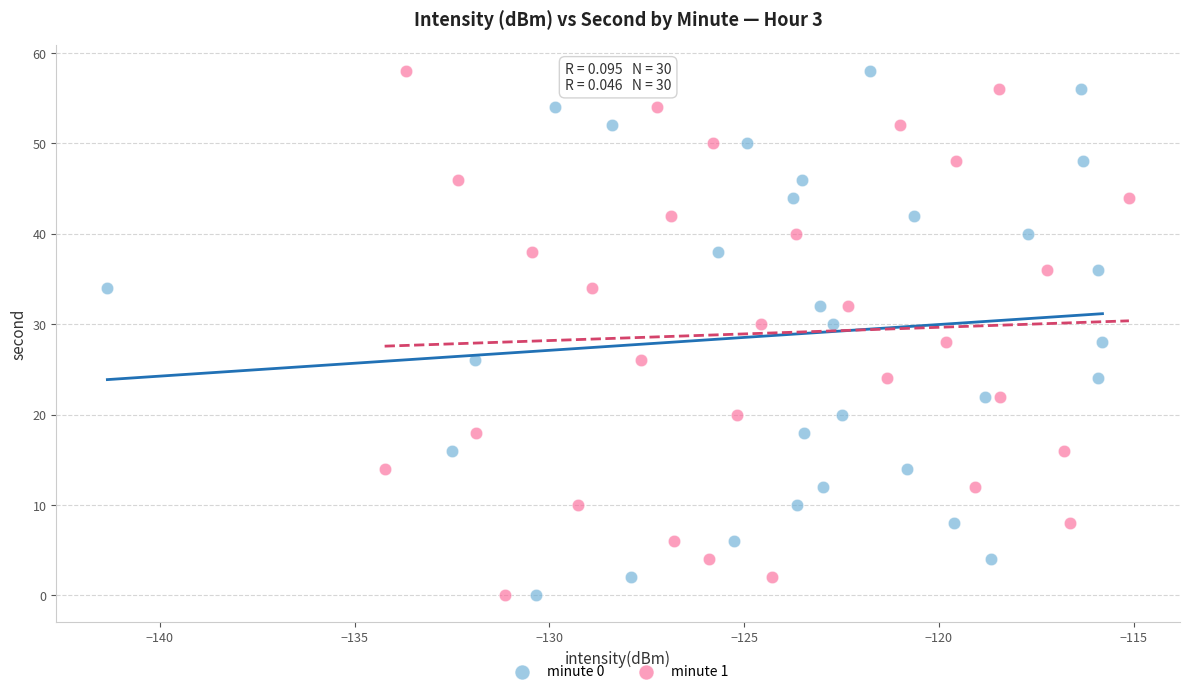

What are all the series names shown in the legend?

minute 0, minute 1